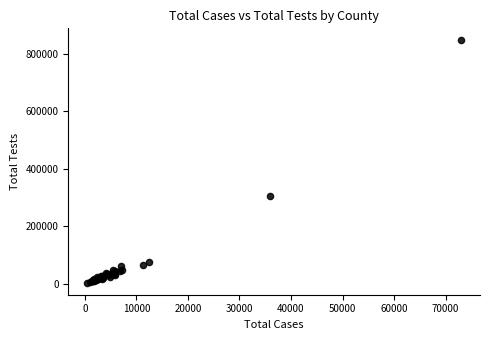

What Y value in the scatter plot is closest to 424734?

304615